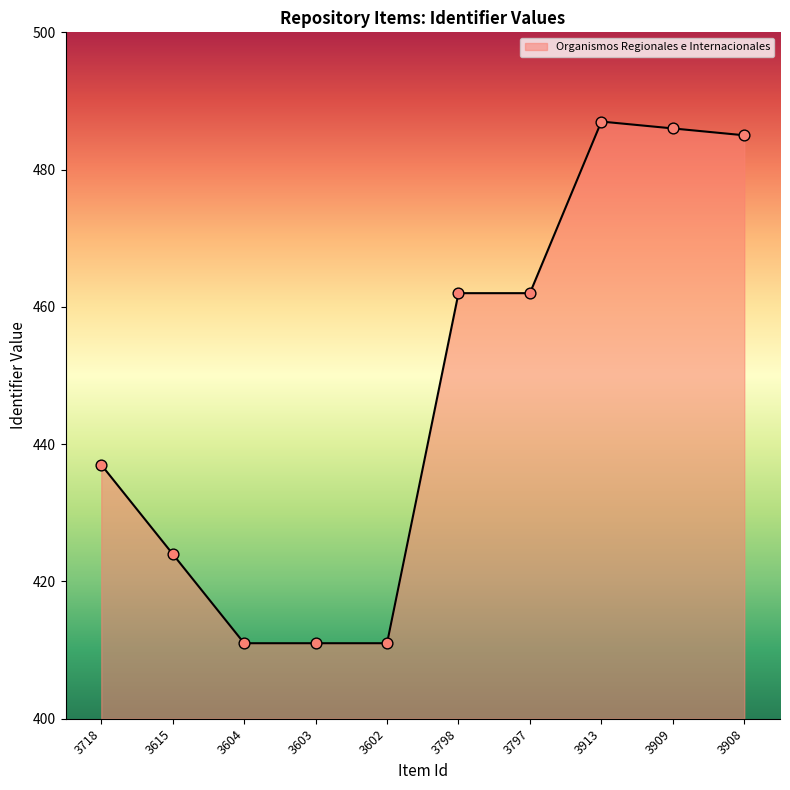

Approximately how many times larger is the value at 3913 compared to 3718?

1.1